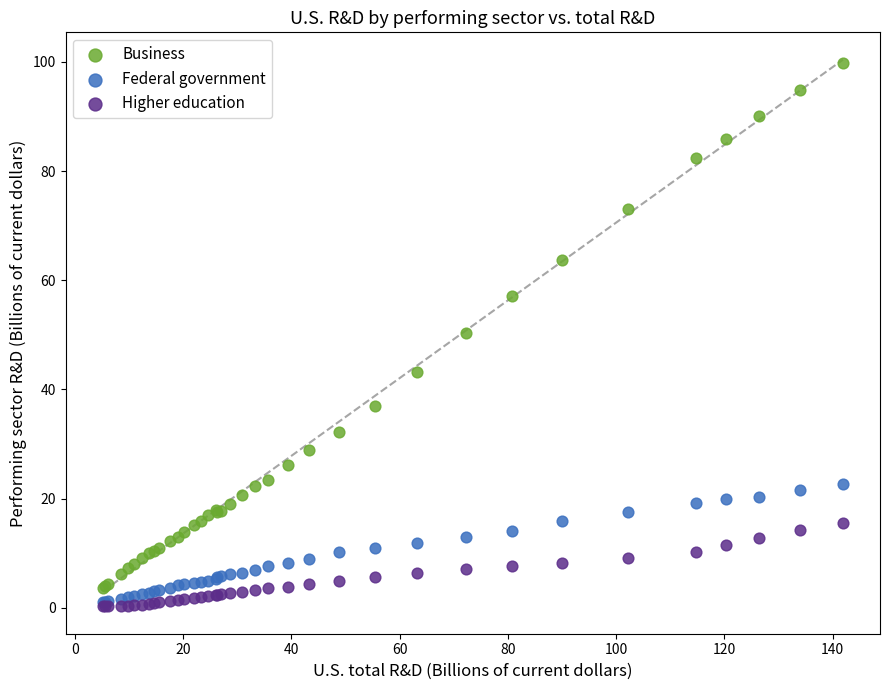

Which series has the widest spread of Y values?

Business